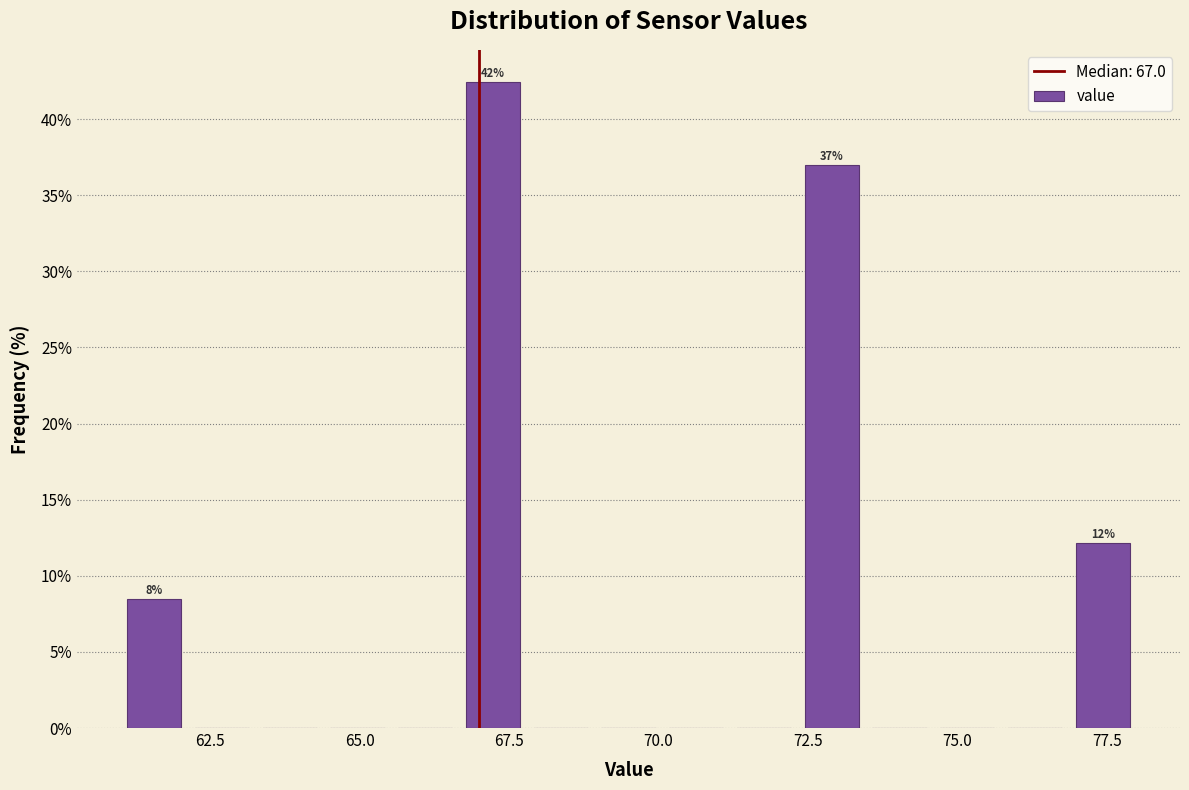

Around what value on the x-axis is the tallest bar? Give the approximate position of its centre, as read against the axis.

67.0